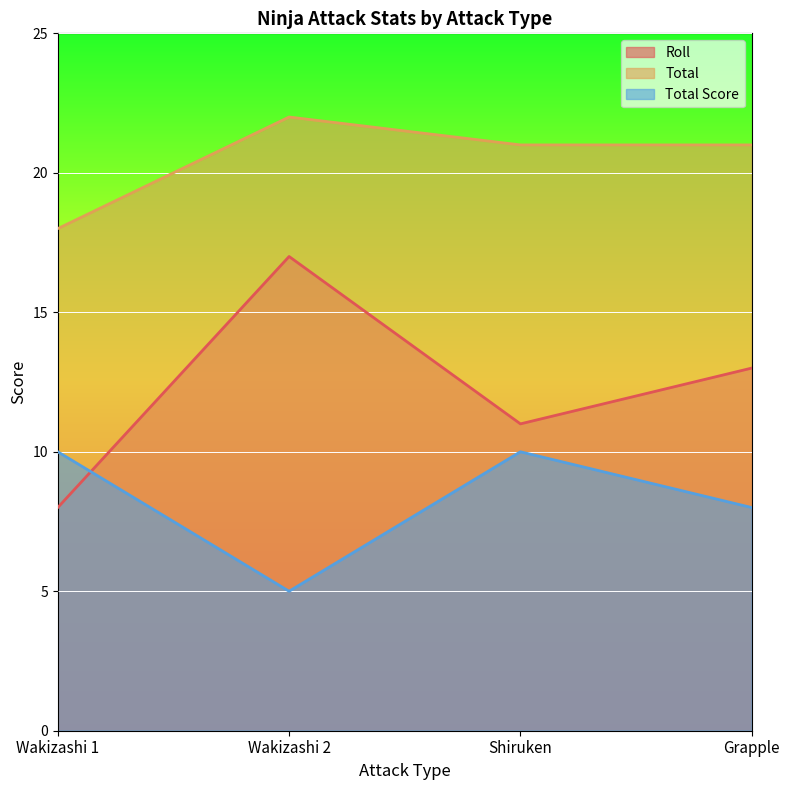

What value does the Roll series have at Grapple?

13